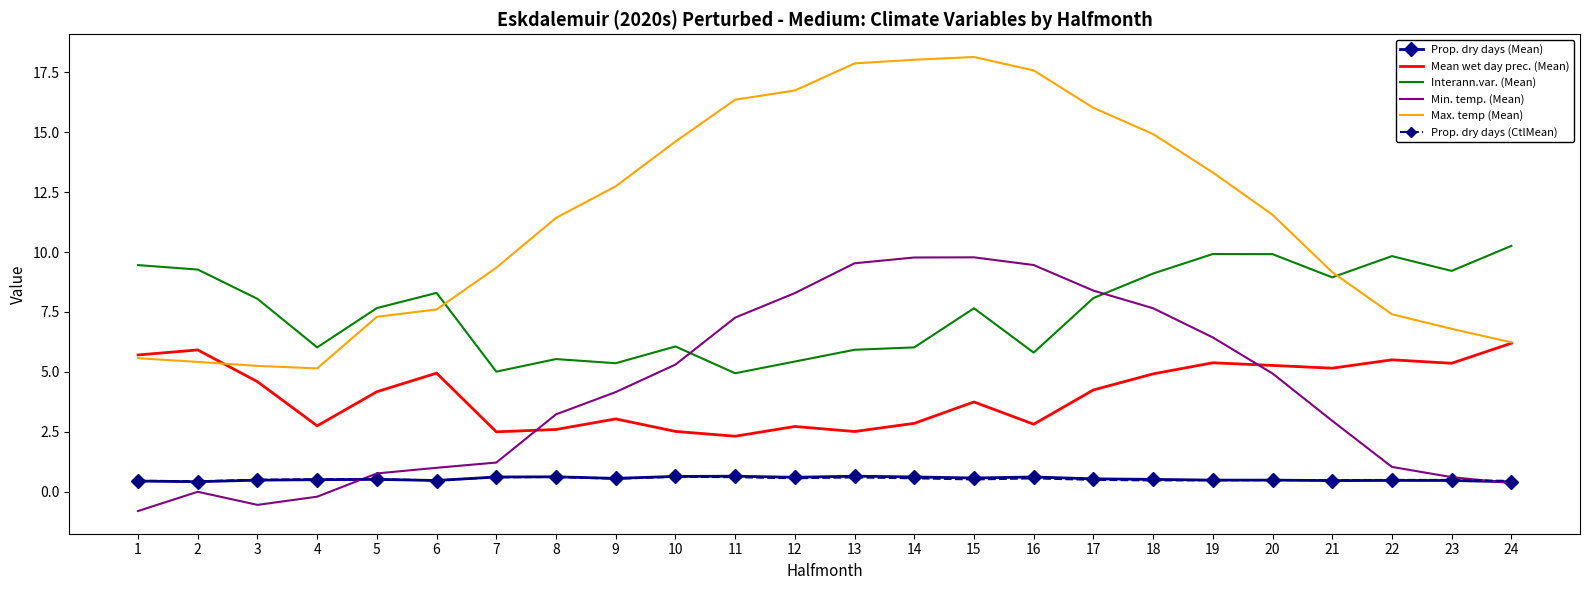

True or false: Mean wet day prec. (Mean) and Interann.var. (Mean) cross at least once.

False